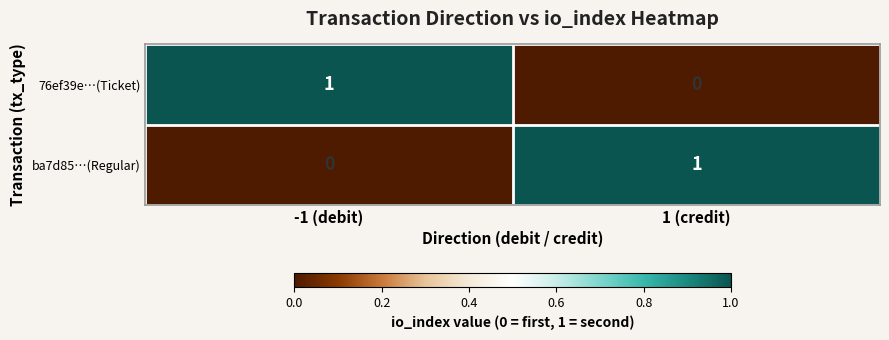

Reading right to left, extract all data points from this chart.

76ef39e…(Ticket): 1 (credit)=0	-1 (debit)=1
ba7d85…(Regular): 1 (credit)=1	-1 (debit)=0